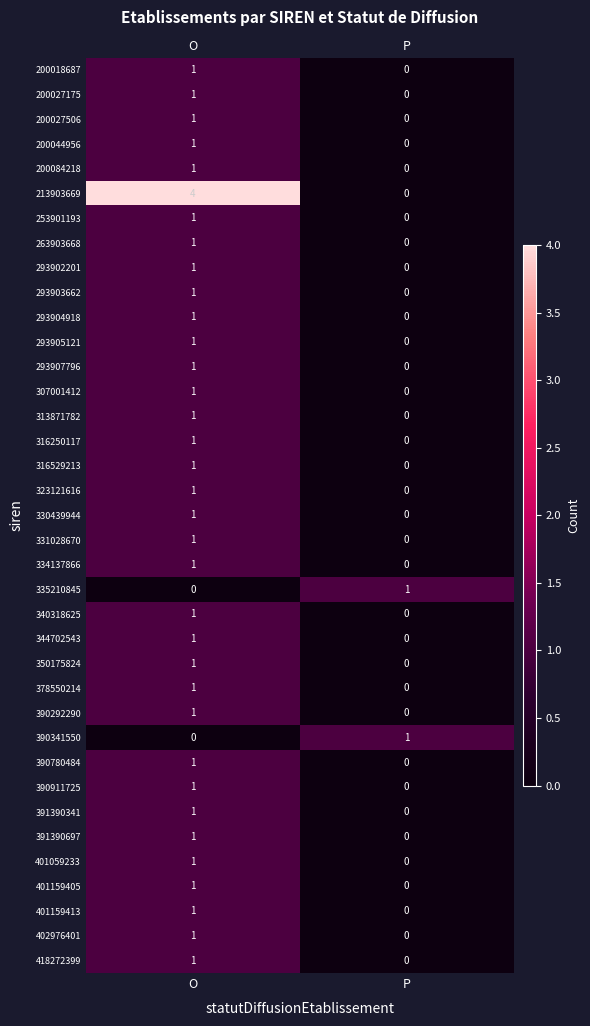

Which series has the largest total across all categories?

213903669